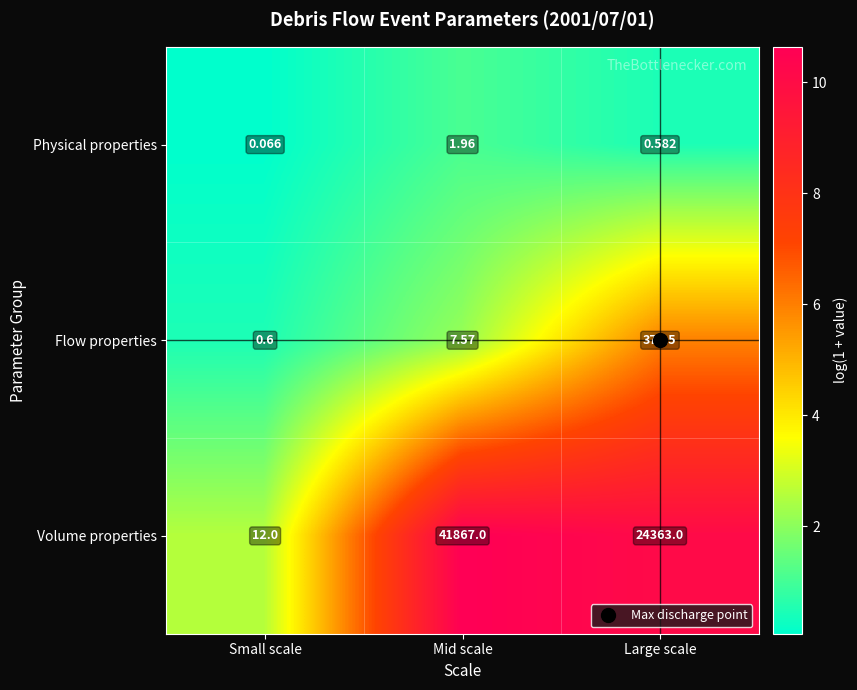

At which category is the sum across all series the highest?

Mid scale